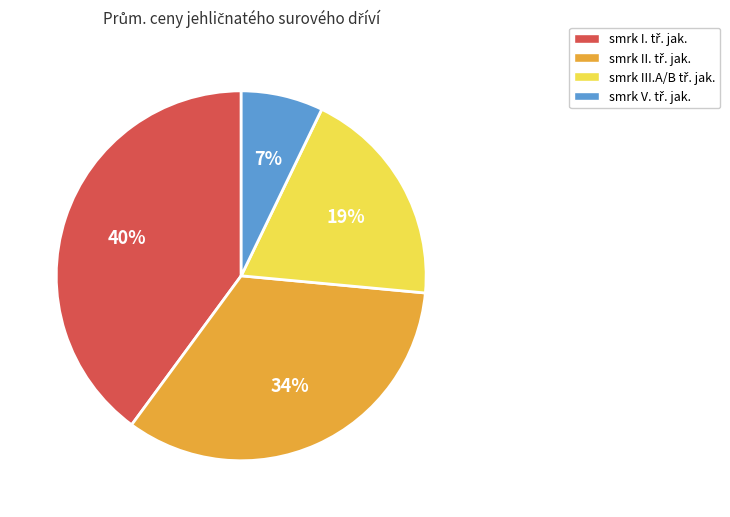

Is there any slice that represents more than half of the pie?

No